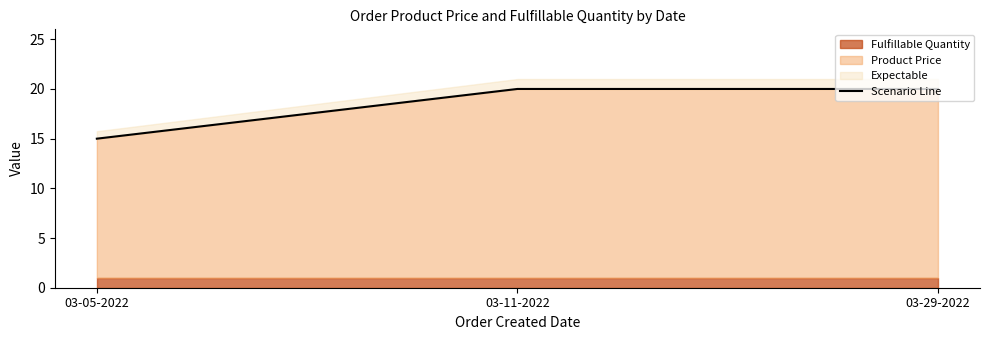

What is the label of the 3rd point from the left?

03-29-2022